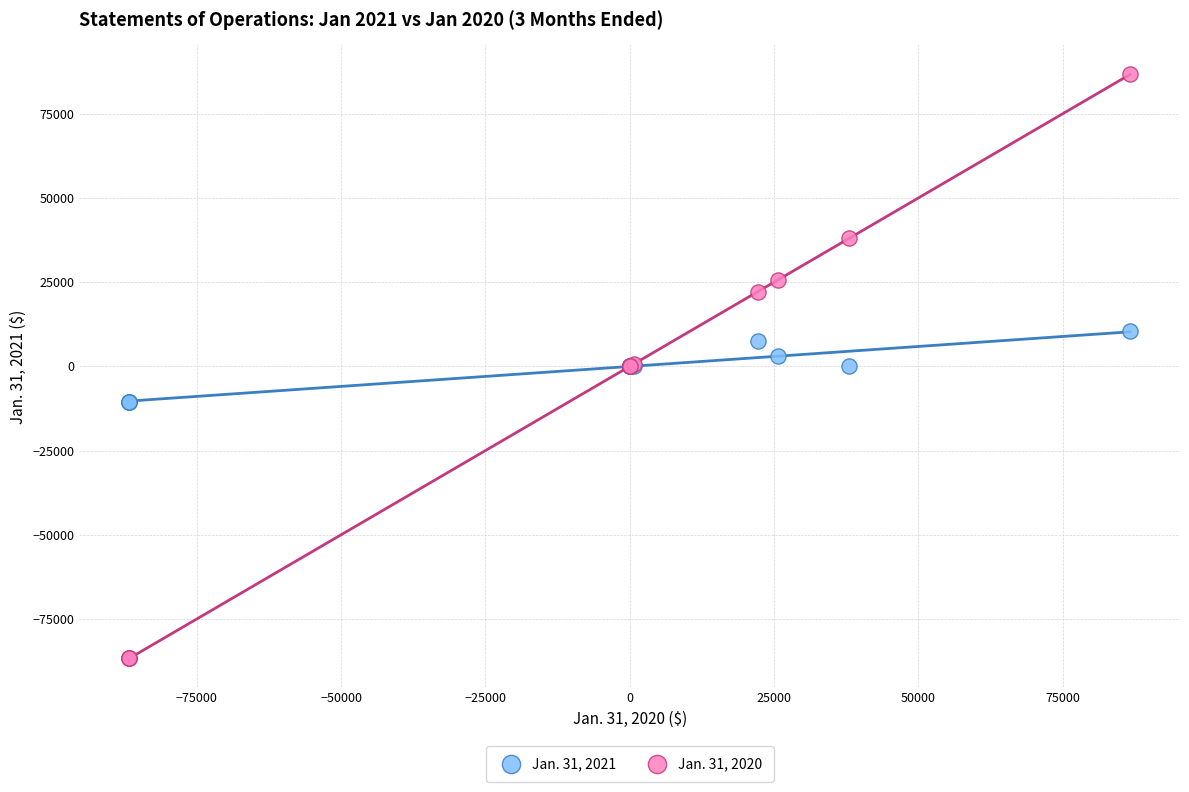

Which series reaches the maximum Y coordinate?

Jan. 31, 2020